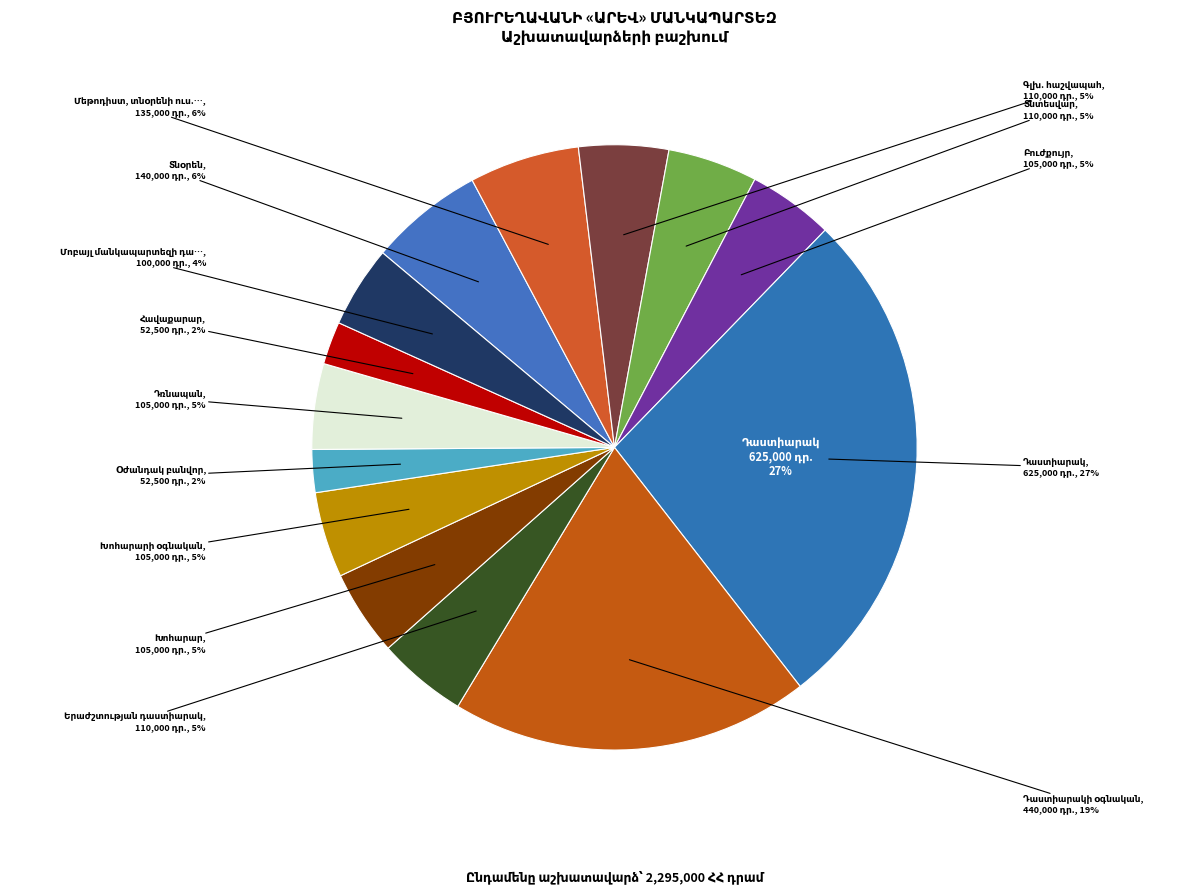

To the nearest percent, what is the difference between the Դաստիարակ and Դռնապան slice percentages?

23%